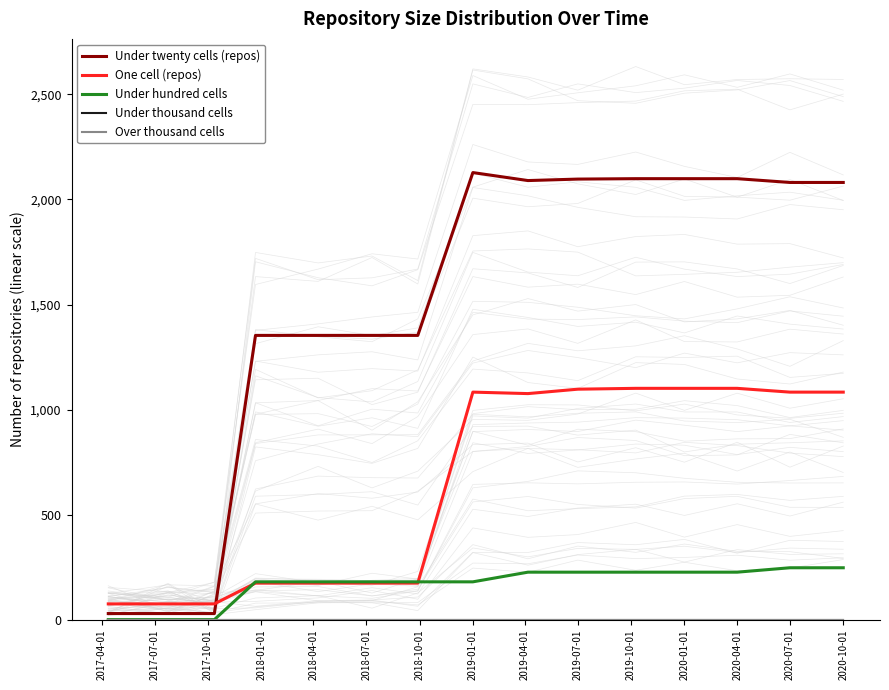

Where is Over thousand cells nearest to the value 0?

2017-04-01